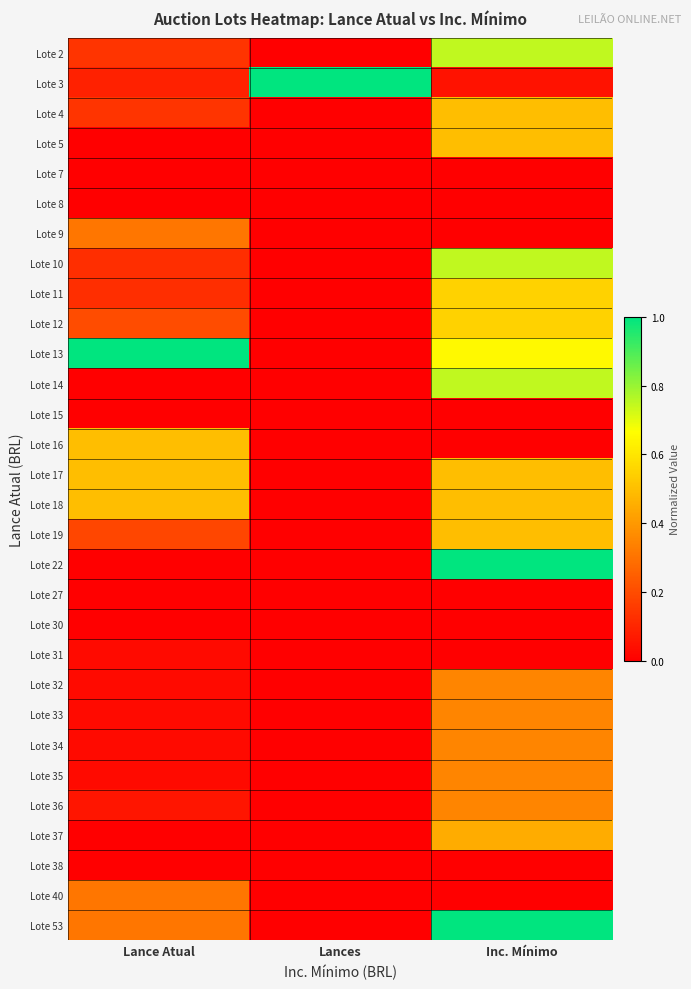

Between Inc. Mínimo and Lances, which is larger?

Inc. Mínimo